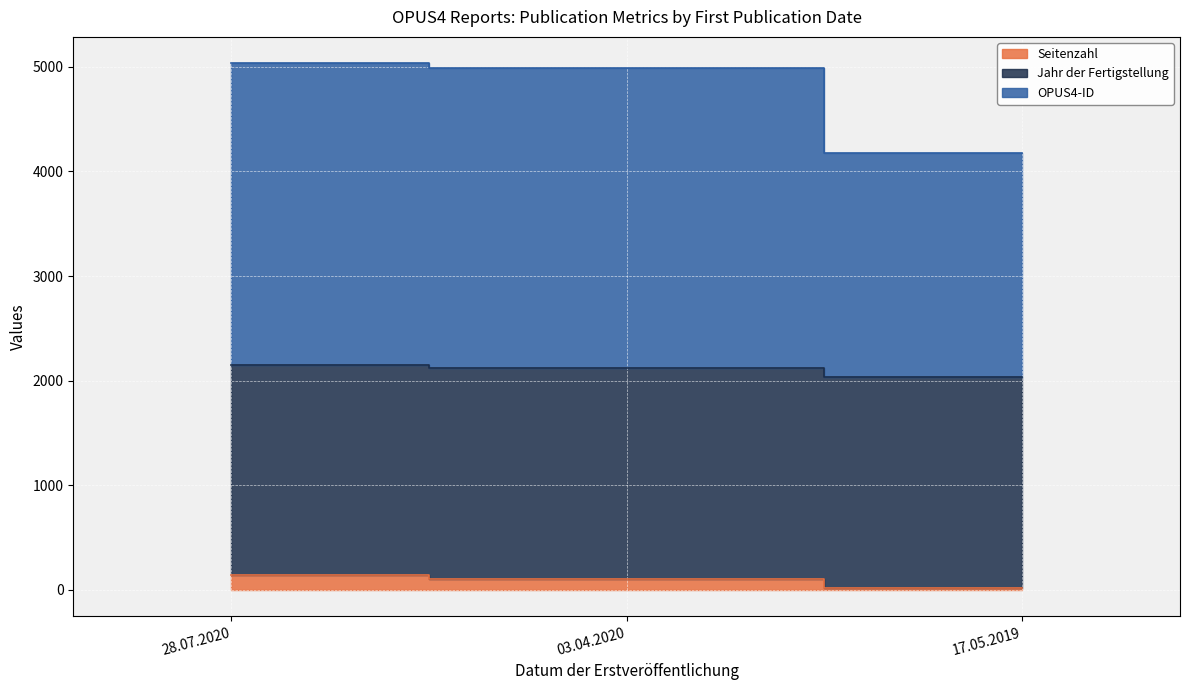

Is the value of Seitenzahl at 17.05.2019 greater than the value of OPUS4-ID at 17.05.2019?

No